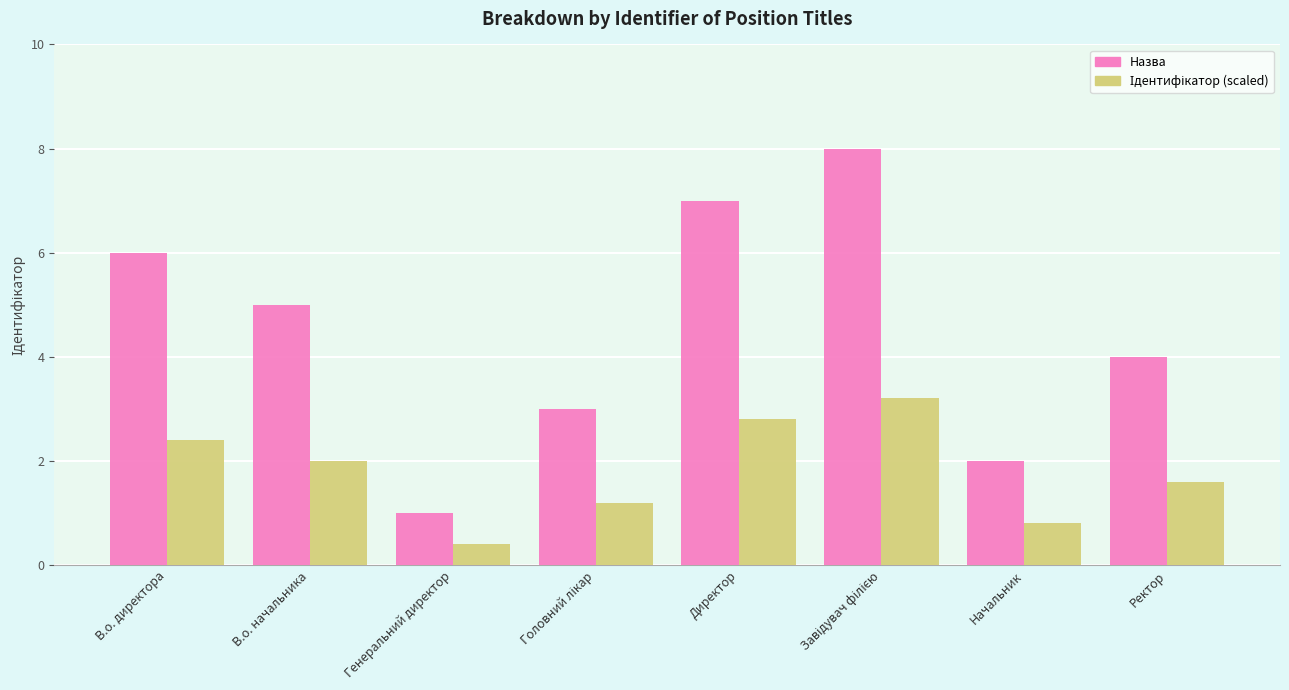

Are the bars horizontal?

No